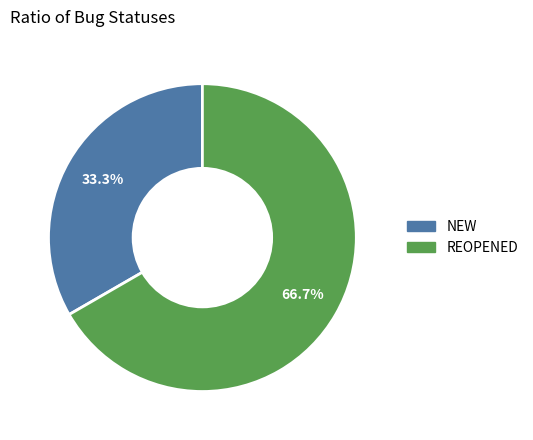

Is there any slice that represents more than half of the pie?

Yes